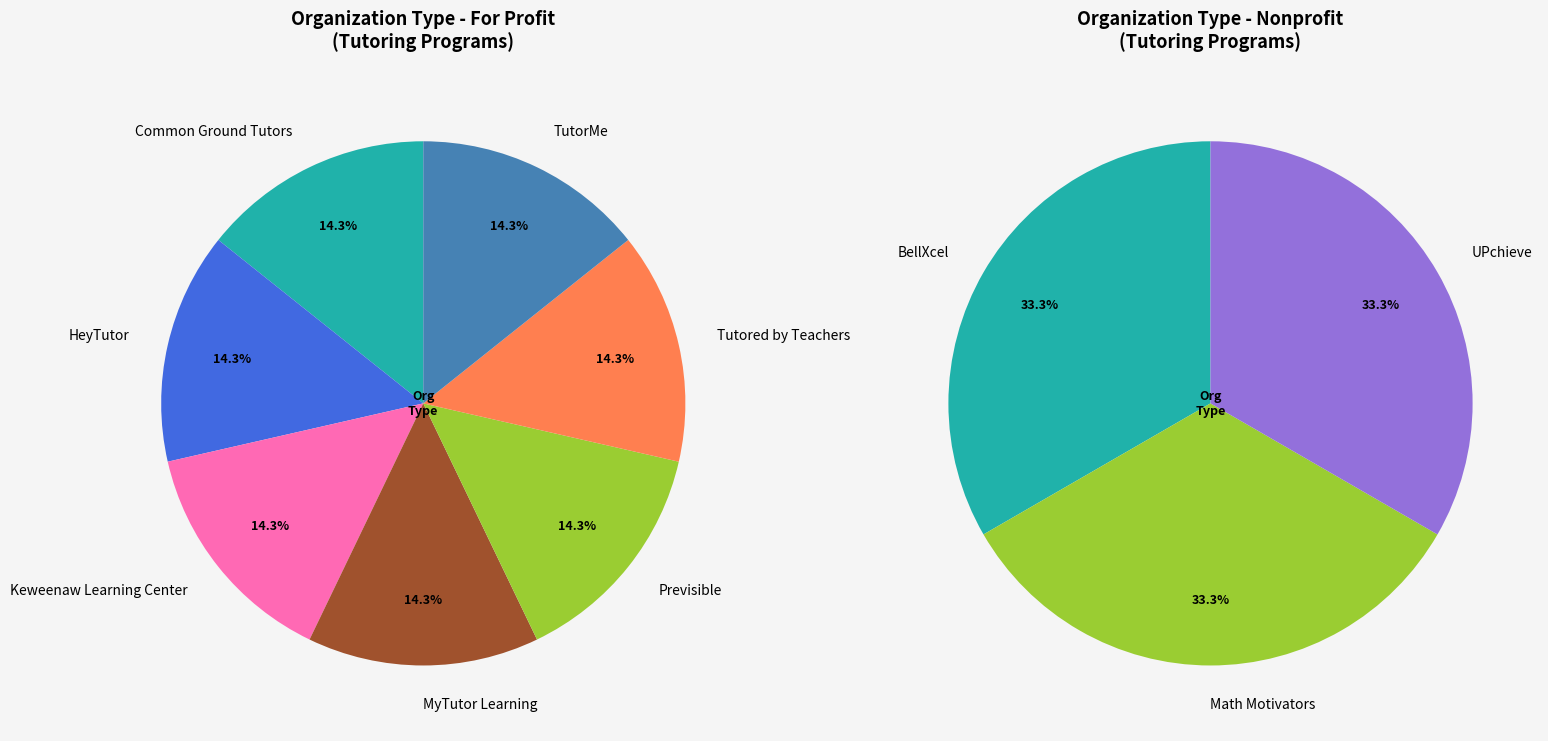

How many segments does this pie chart have?

10